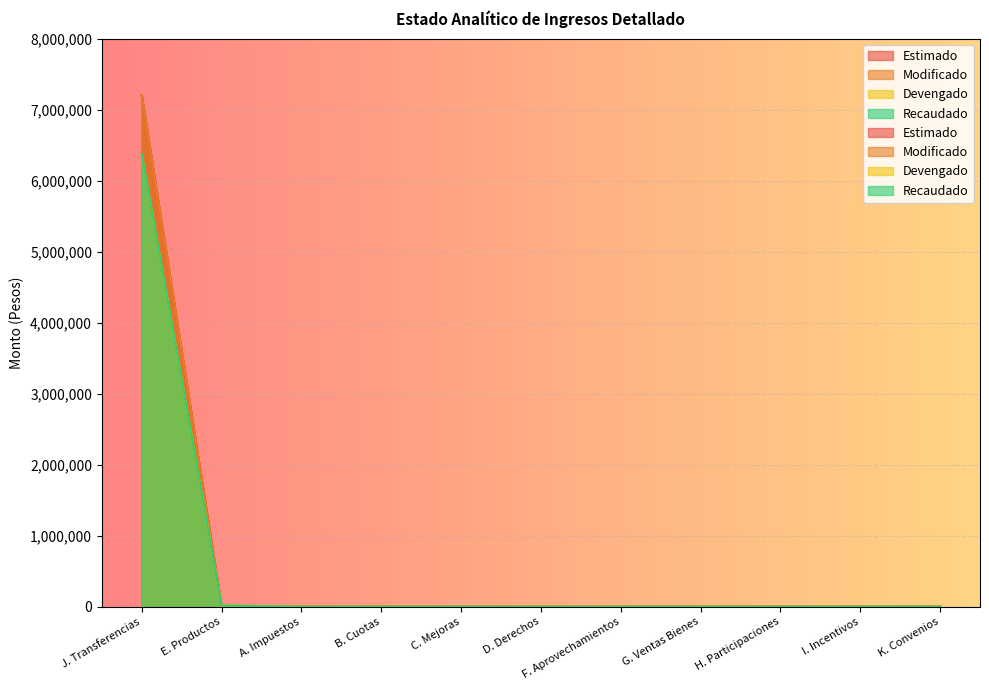

What is the sum of all Devengado values?

6387244.9